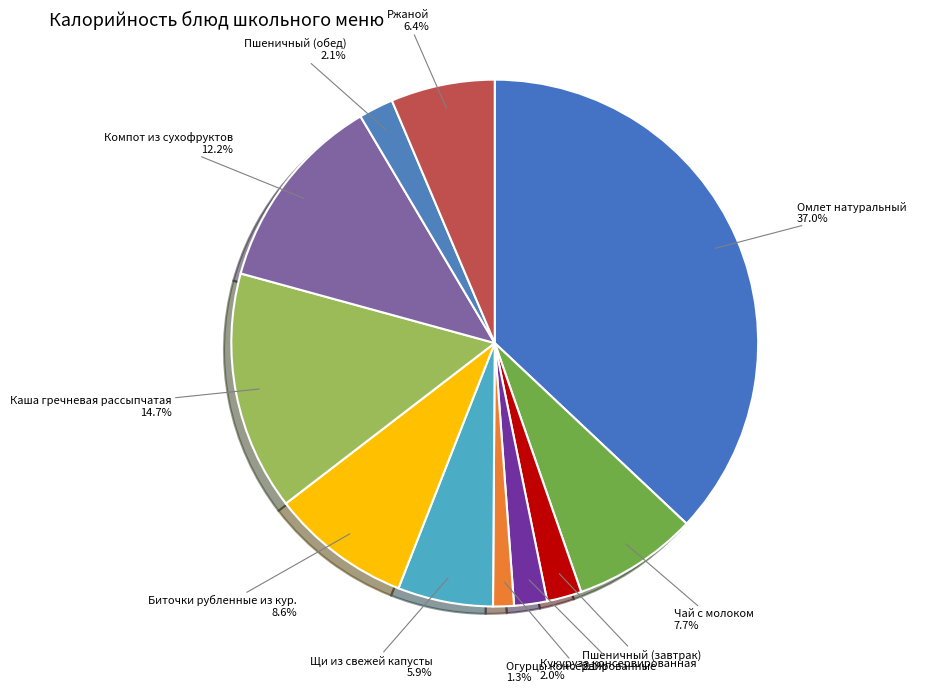

To the nearest percent, what is the difference between the Омлет натуральный and Пшеничный (обед) slice percentages?

35%